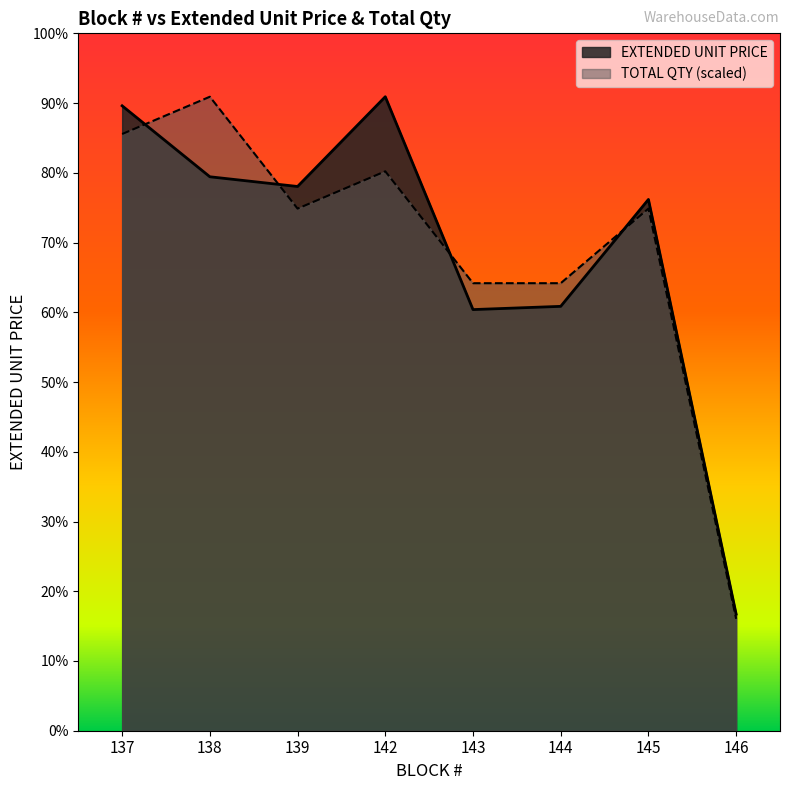

Is it true that EXTENDED UNIT PRICE equals 240.0 at 146?

False